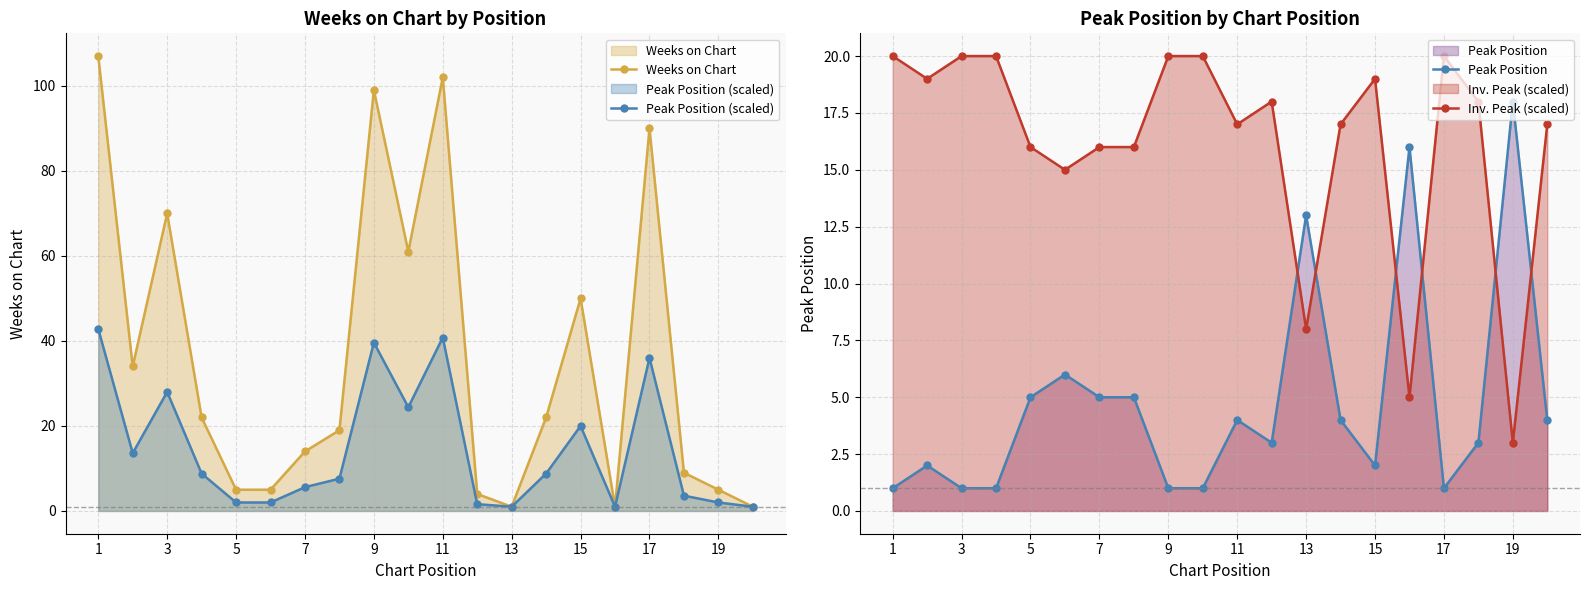

Reading right to left, list all the values displayed in this chart.

Weeks on Chart: 1.0	5.0	9.0	90.0	1.0	50.0	22.0	1.0	4.0	102.0	61.0	99.0	19.0	14.0	5.0	5.0	22.0	70.0	34.0	107.0
Peak Position (scaled): 1.0	2.0	3.6	36.0	1.0	20.0	8.8	1.0	1.6	40.8	24.4	39.6	7.6	5.6	2.0	2.0	8.8	28.0	13.6	42.8
Peak Position: 4.0	18.0	3.0	1.0	16.0	2.0	4.0	13.0	3.0	4.0	1.0	1.0	5.0	5.0	6.0	5.0	1.0	1.0	2.0	1.0
Inv. Peak (scaled): 17.0	3.0	18.0	20.0	5.0	19.0	17.0	8.0	18.0	17.0	20.0	20.0	16.0	16.0	15.0	16.0	20.0	20.0	19.0	20.0